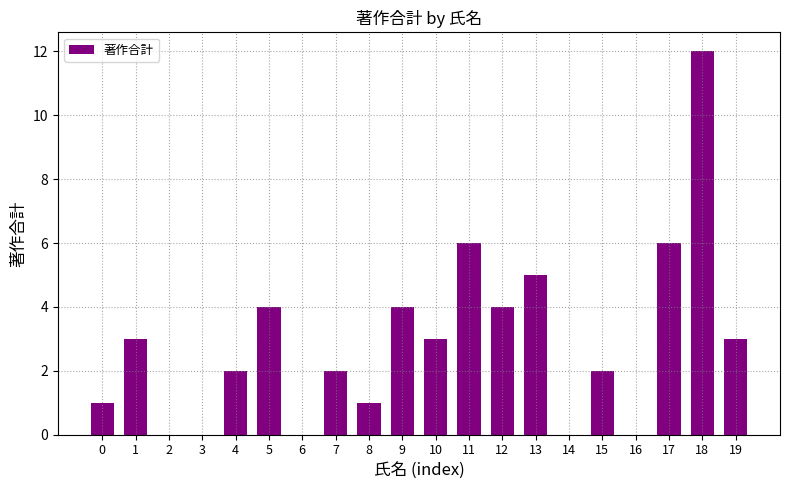

What is the ratio of the value at 0 to the value at 15?

0.5